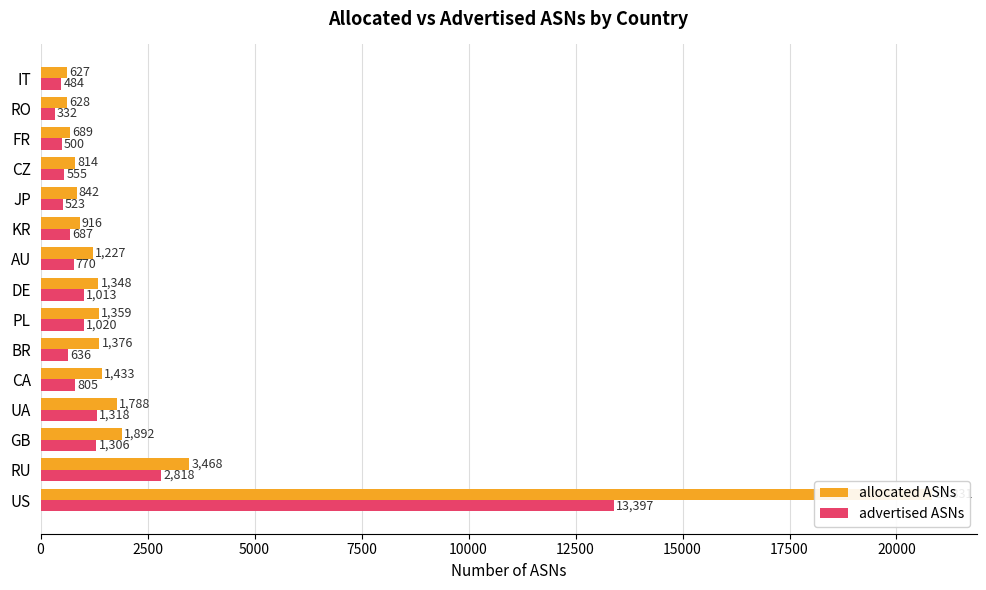

What is the average value of the advertised ASNs series?

1744